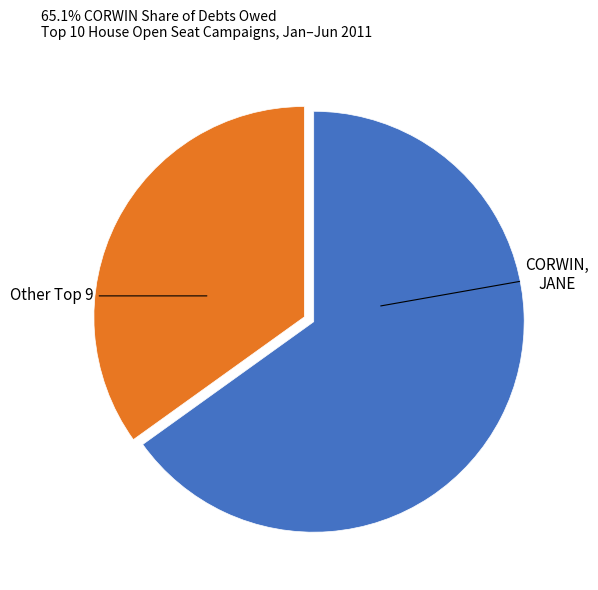

Is there a majority slice in this chart?

Yes